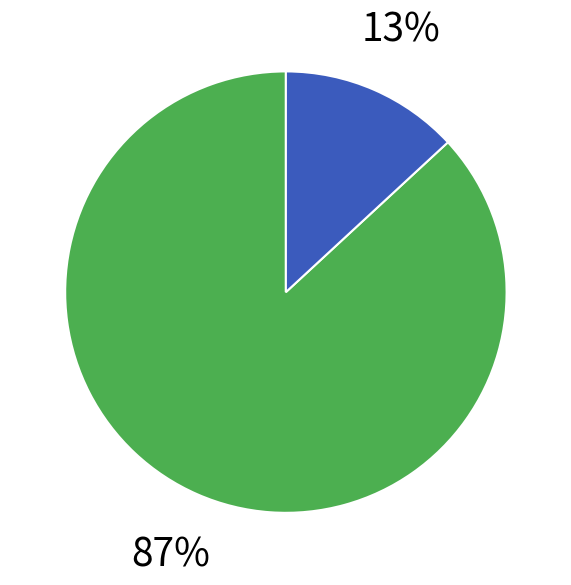

Is there any slice that represents more than half of the pie?

Yes